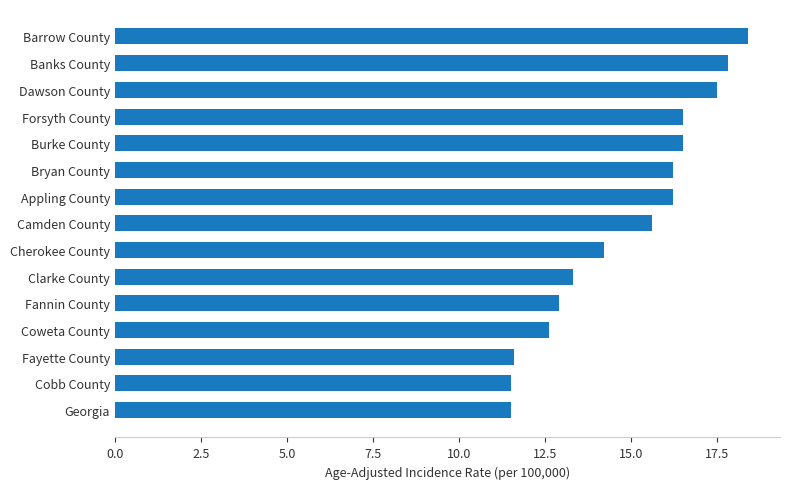

What is the change in value from Camden County to Barrow County?

+2.8